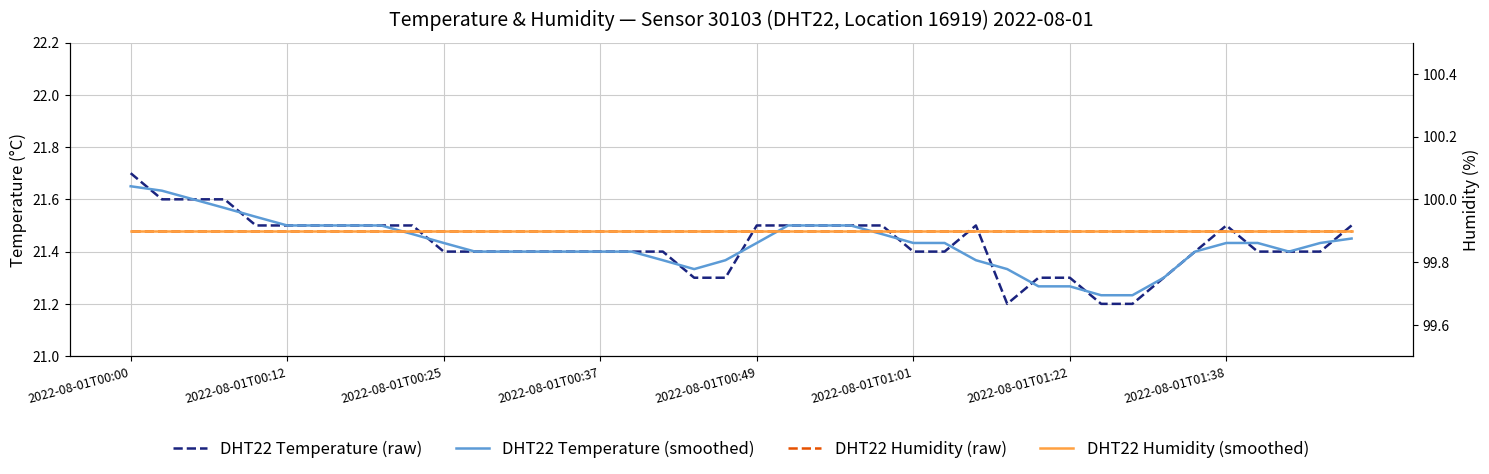

Read the DHT22 Temperature (smoothed) value at 2022-08-01T00:37.

21.4